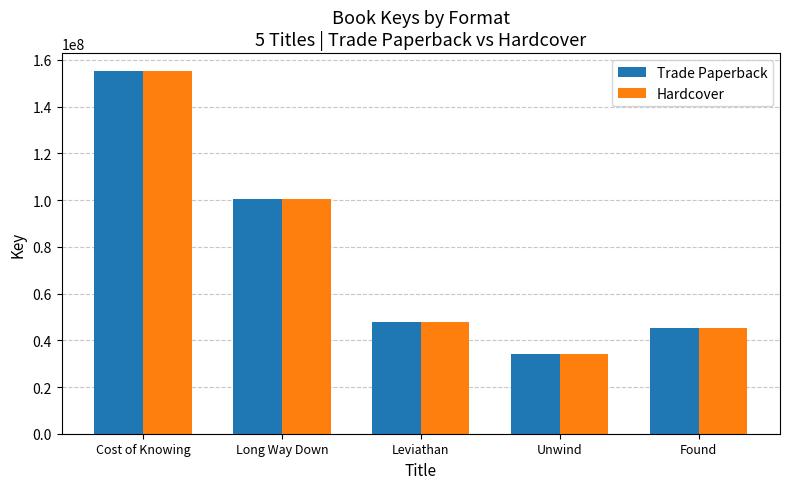

Which category has the highest value in the Hardcover series?

Cost of Knowing